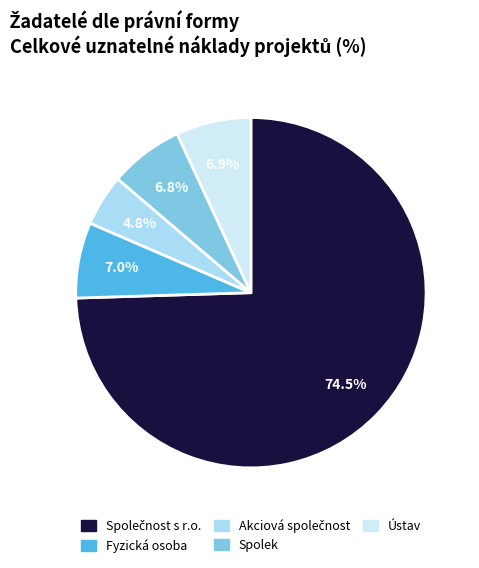

To the nearest percent, what is the average slice percentage?

20%